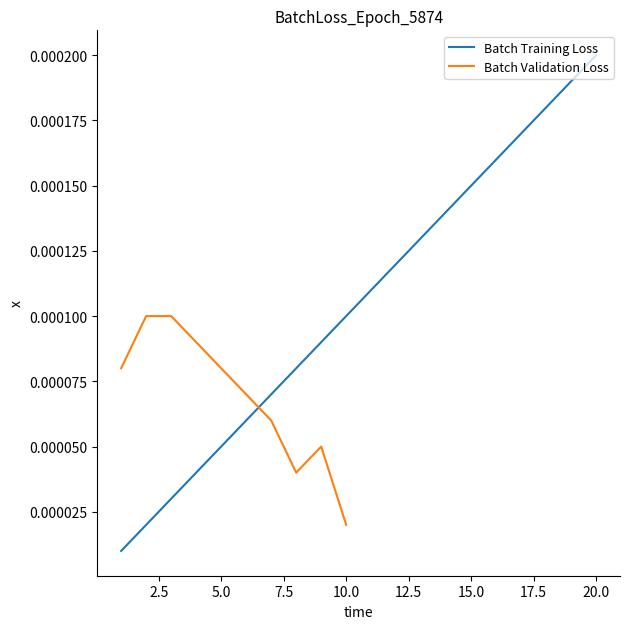

List the labels in order of value, largest first.

20, 19, 18, 17, 16, 15, 14, 13, 12, 11, 10, 9, 8, 7, 6, 5, 4, 3, 2, 1